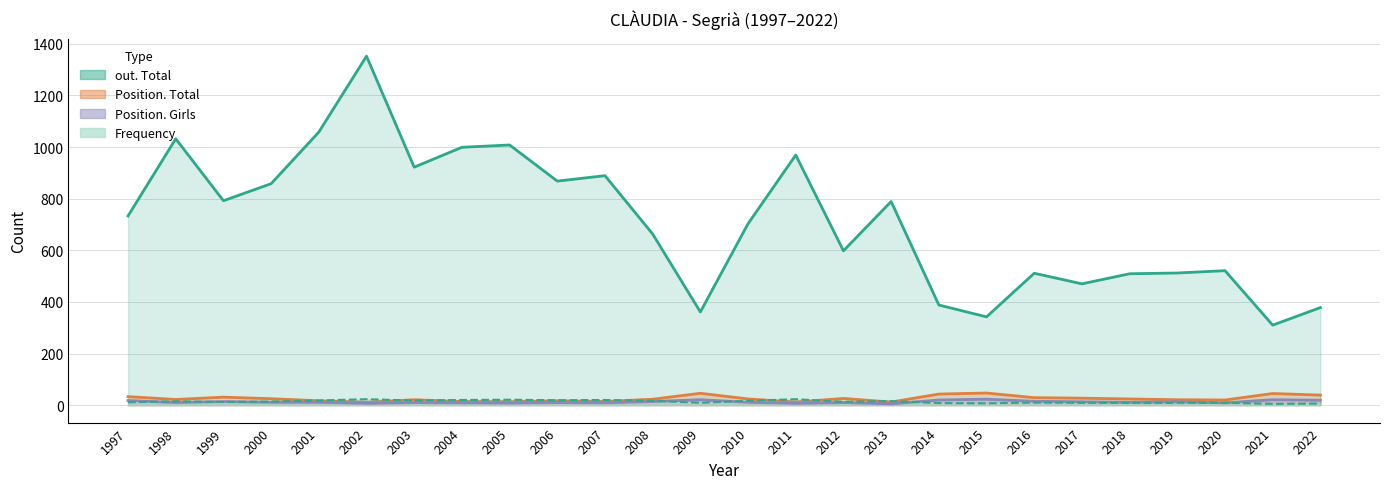

What is the maximum value shown in the chart?

1352